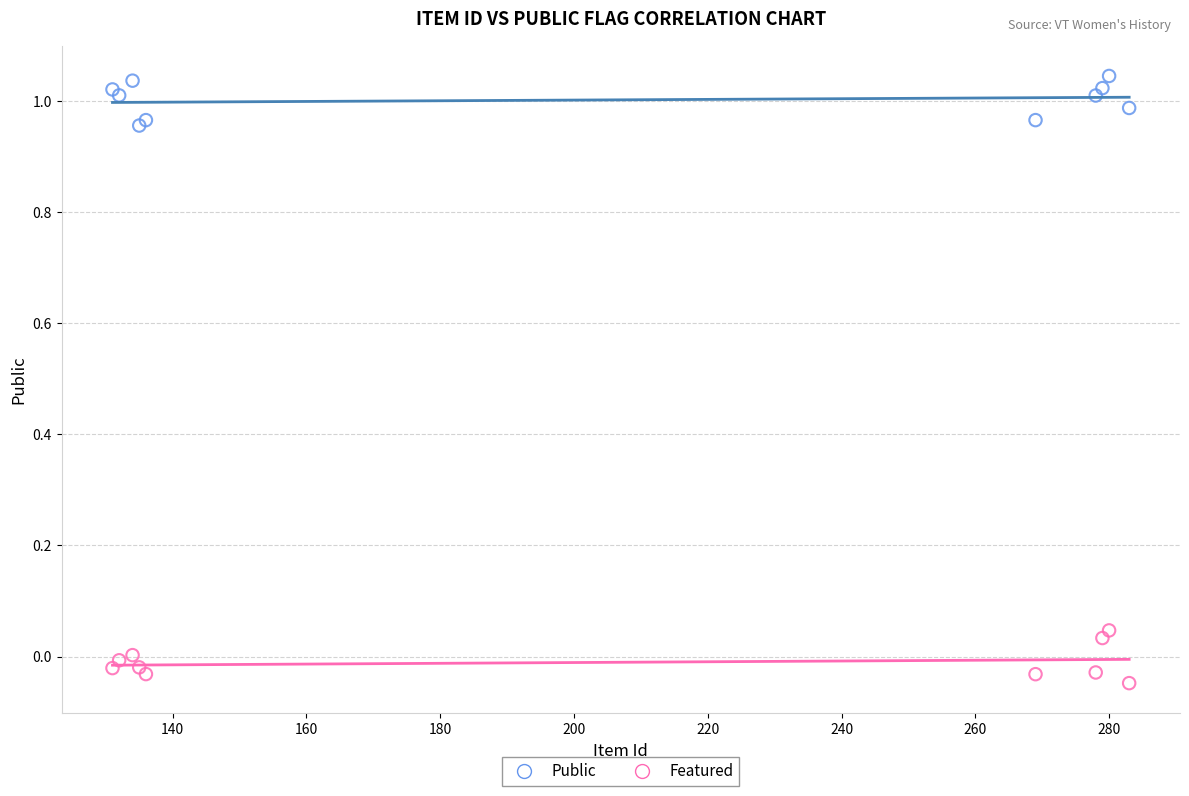

What is the X range (max minus min) for the scatter plot?

152.0